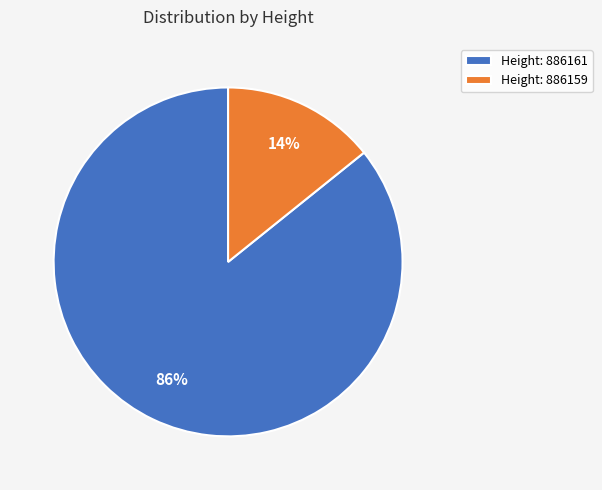

To the nearest percent, what is the average slice percentage?

50%